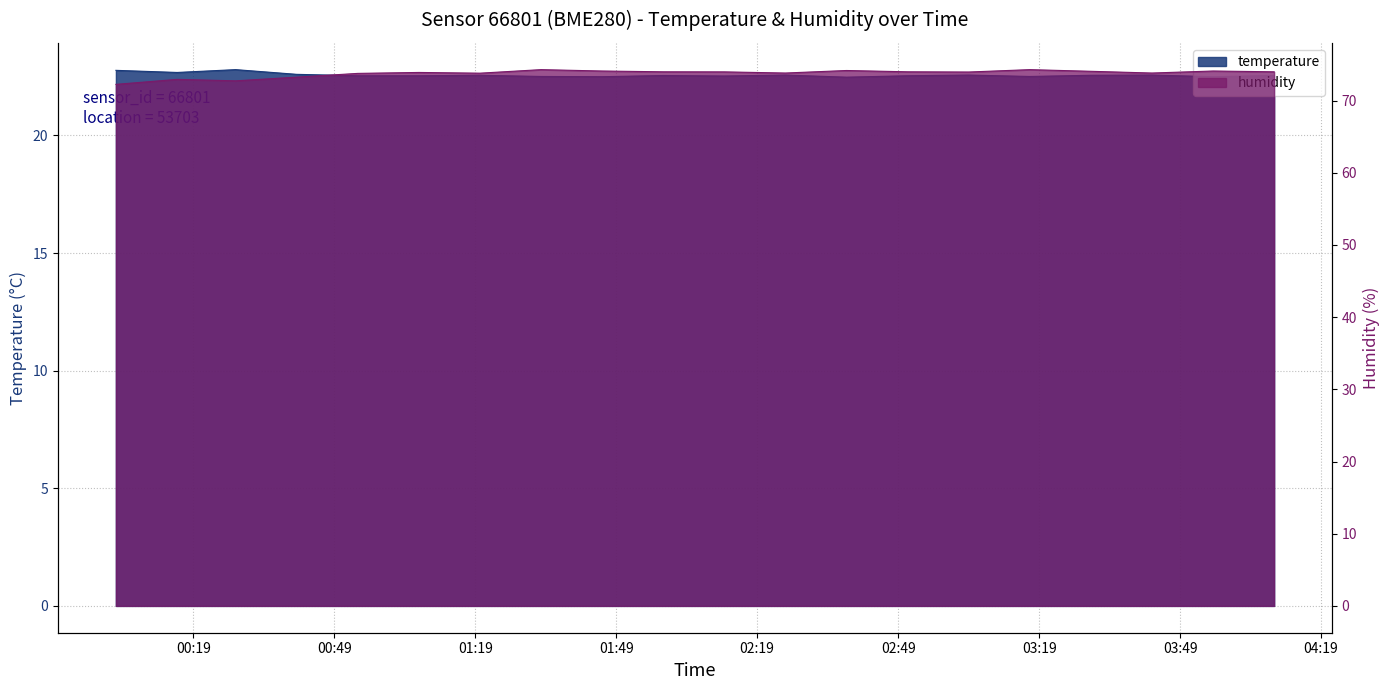

Rank the series at 01:46 from lowest to highest value.

temperature, humidity